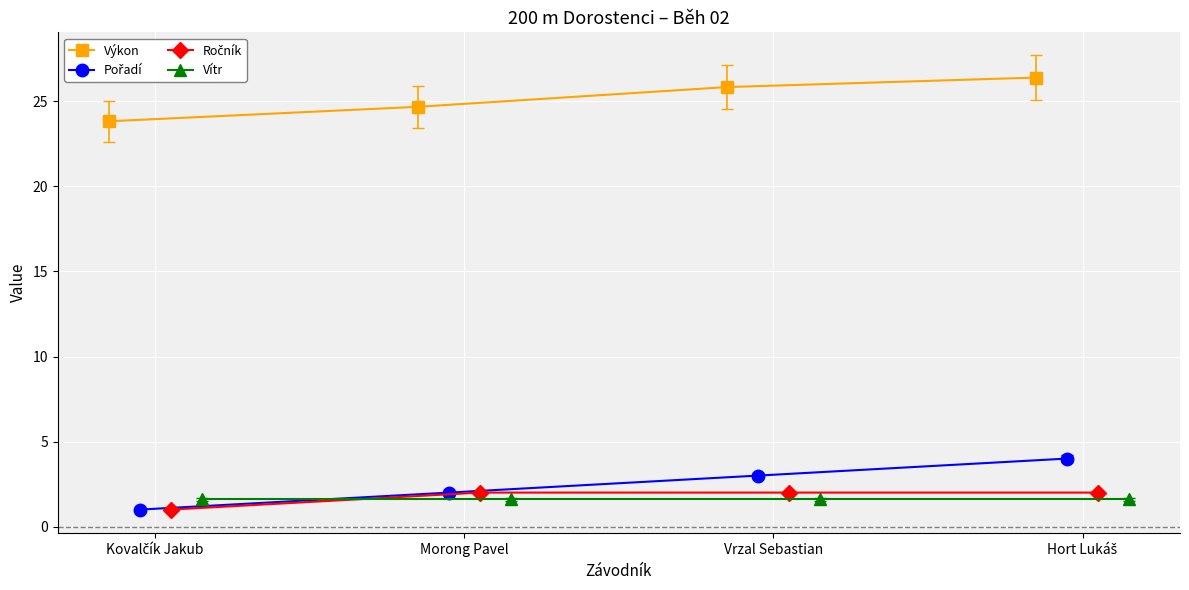

How many Pořadí values are between 2 and 4?

3